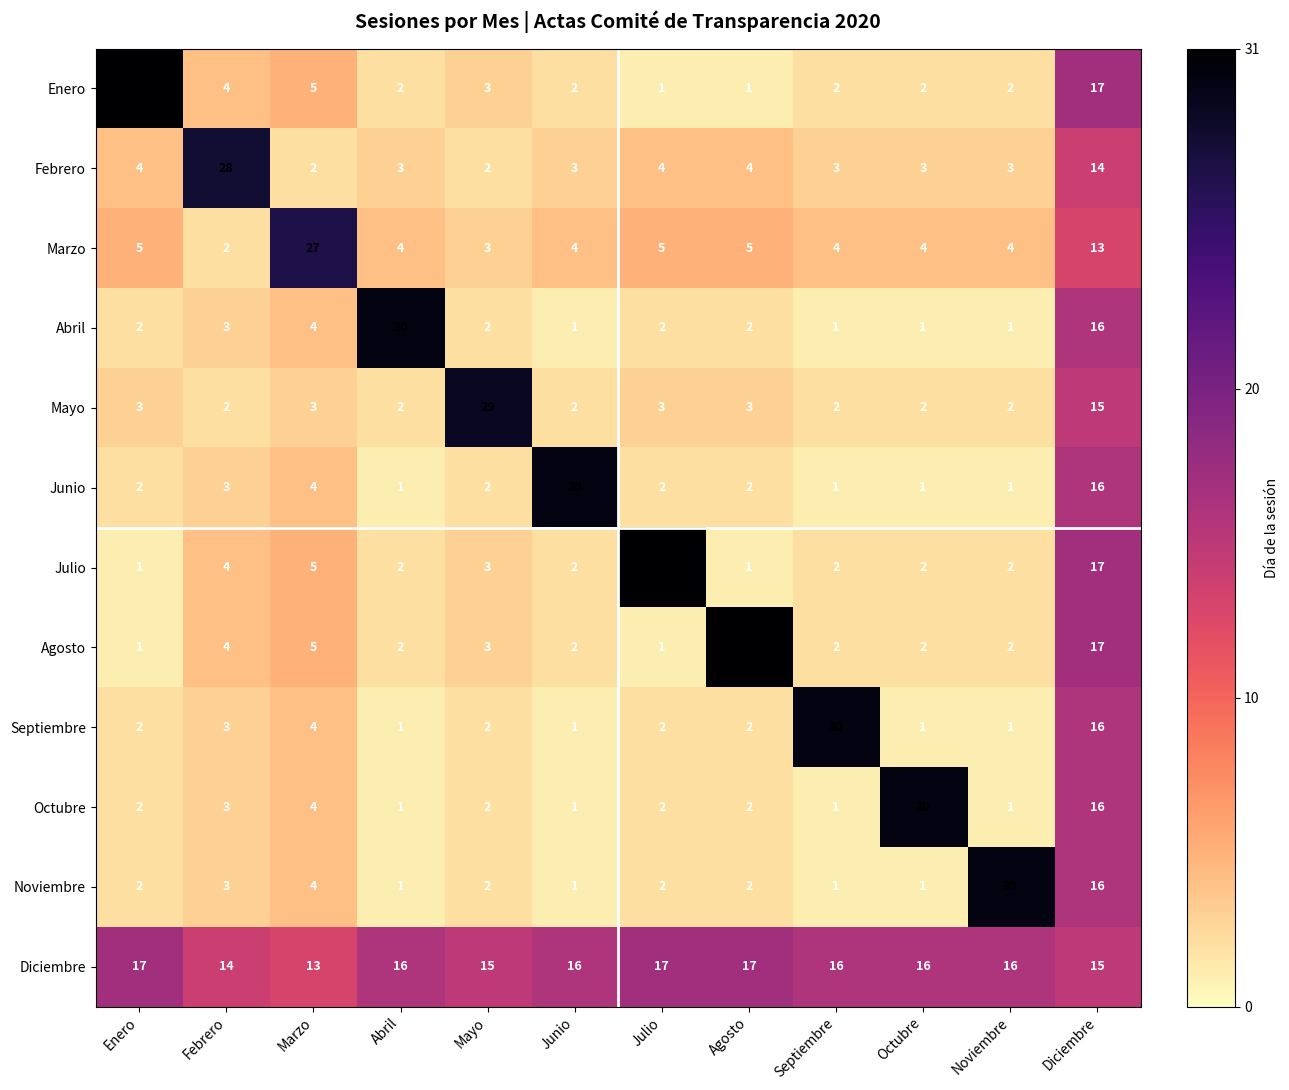

Which series has the largest total across all categories?

Diciembre